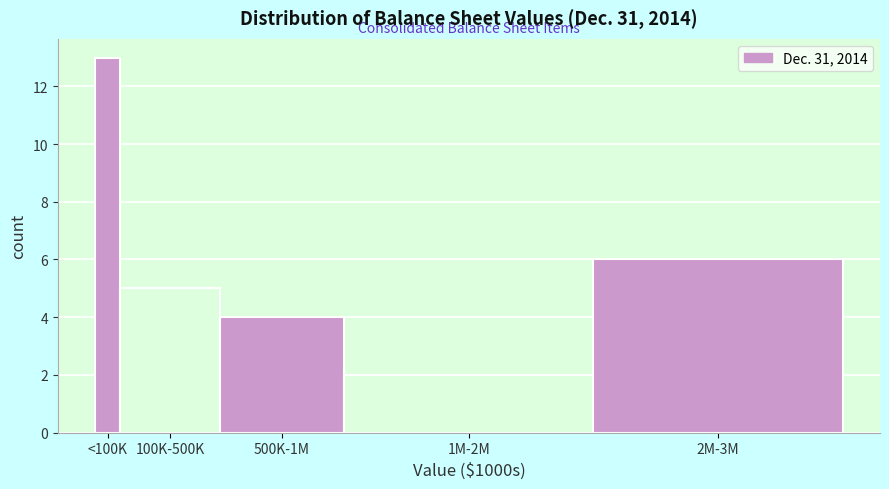

Reading left to right, list all the values displayed in this chart.

<100K=13	100K-500K=5	500K-1M=4	1M-2M=2	2M-3M=6